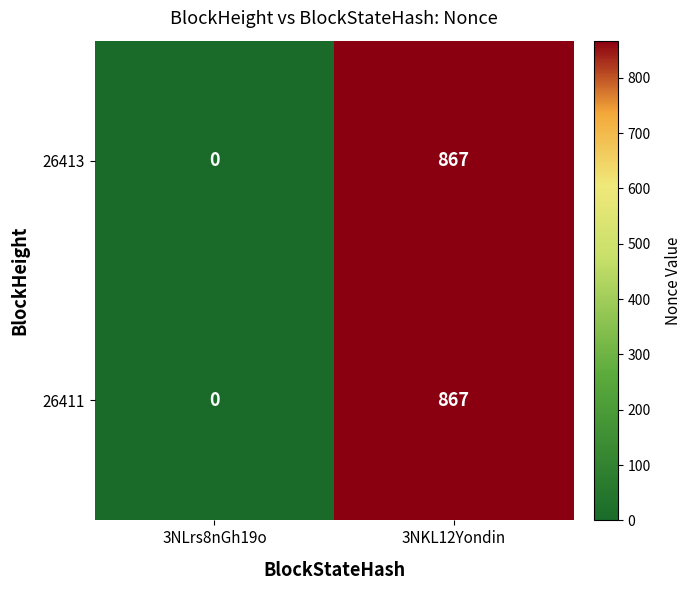

The 26413 series shows 867 at 3NKL12Yondin. True or false?

True